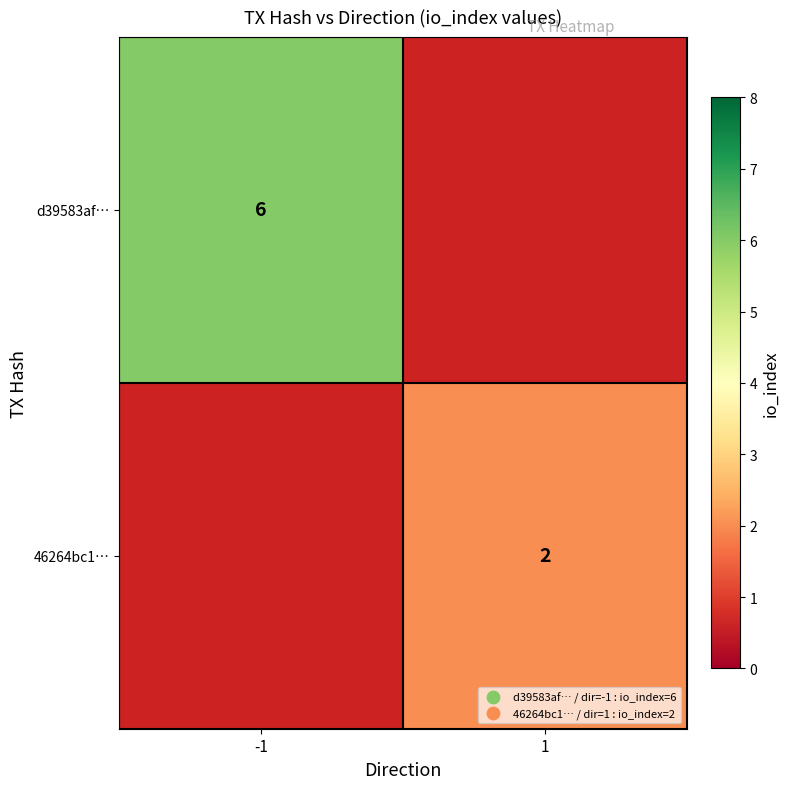

At how many categories does at least one series exceed 4?

1